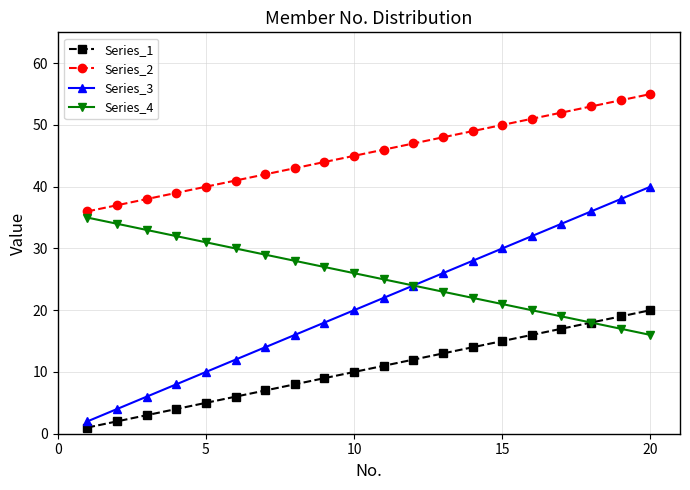

What is the sum of all Series_2 values?

910